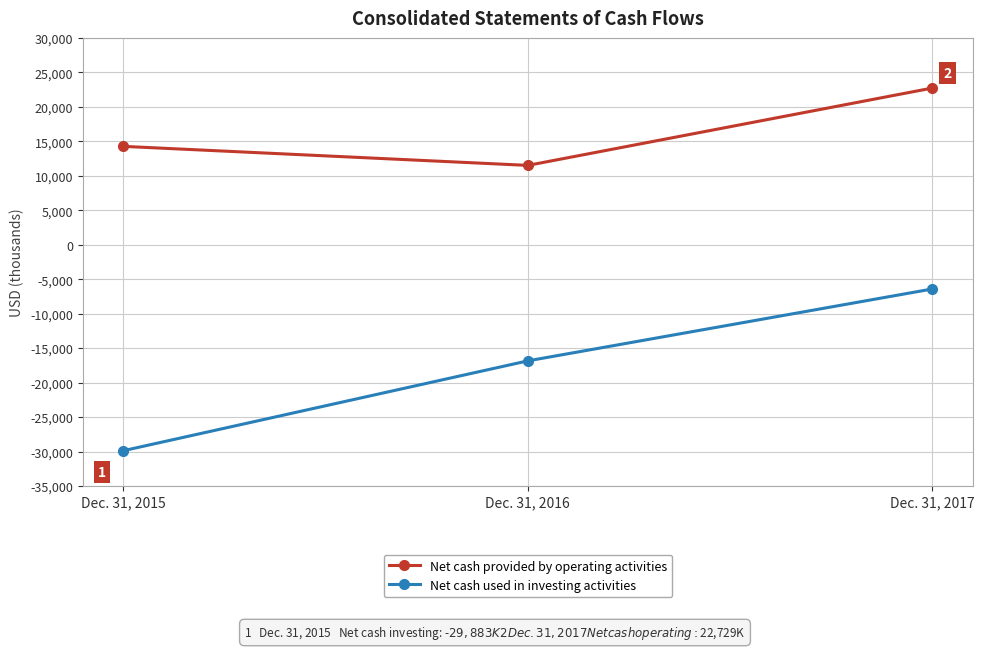

What is the average value of the Net cash used in investing activities series?

-17717